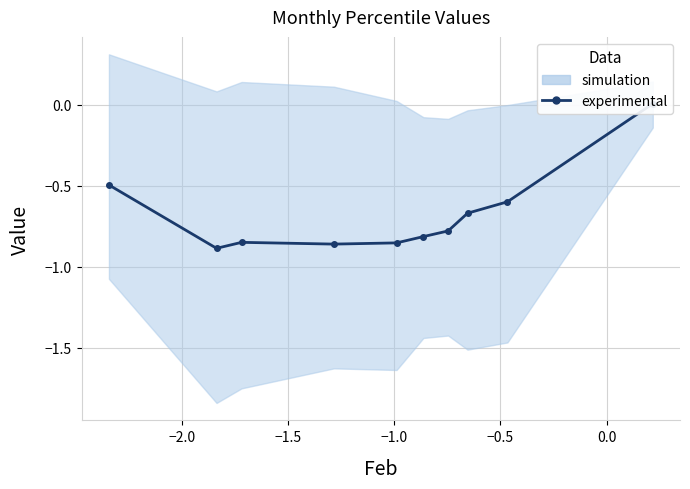

What is the smallest value displayed?

-0.9